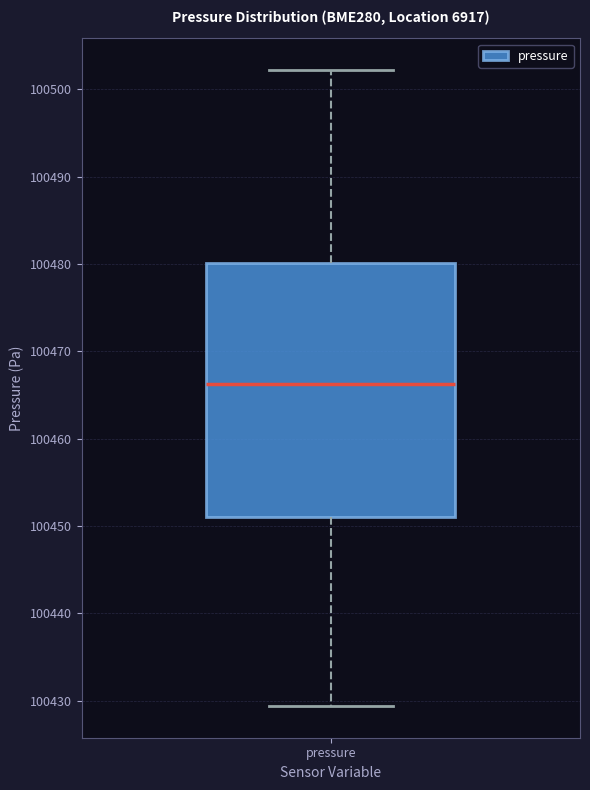

Read this box plot against the y-axis: the position of the median line, the range covered by the box, and the ends of both whiskers. The values are not printed on the chart, so give them approximately, as read against the axis.

median 100466, box 100451 to 100480, whiskers 100429 to 100502